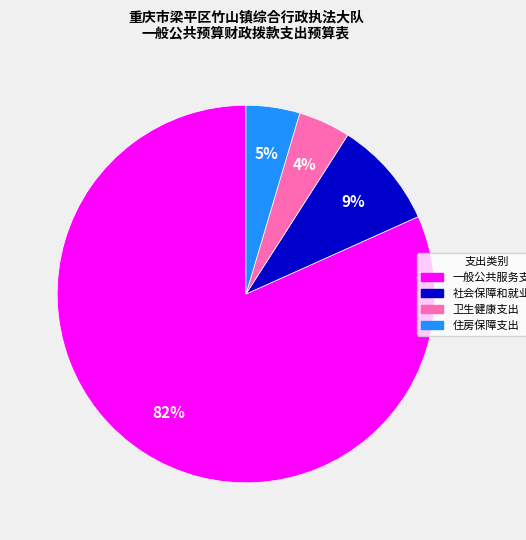

To the nearest percent, what is the combined percentage of 卫生健康支出 and 住房保障支出?

9%